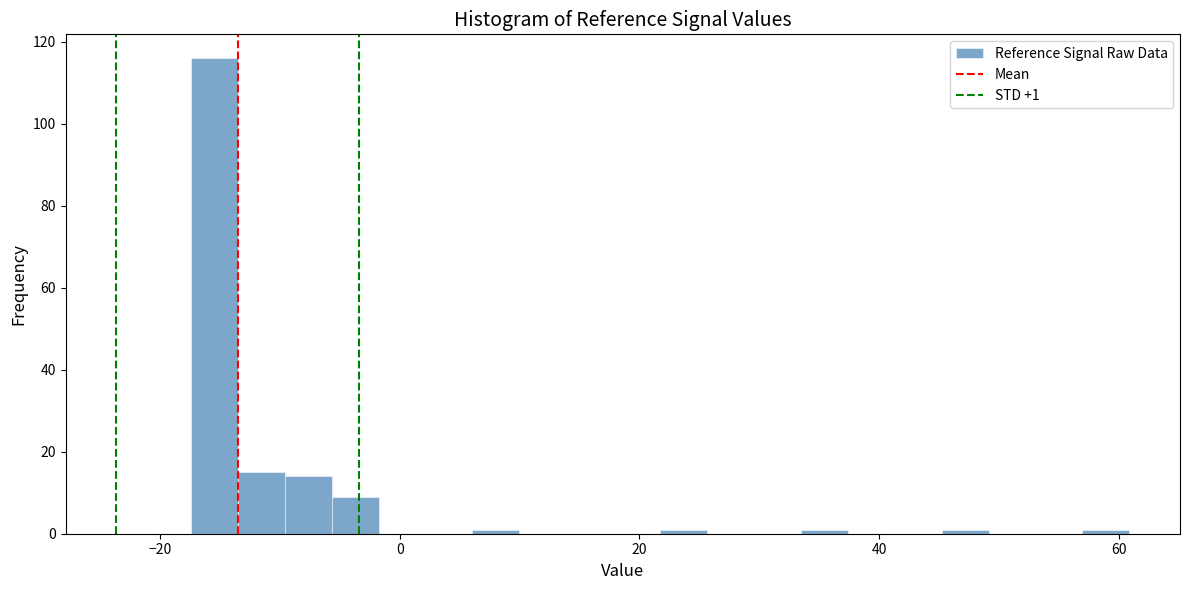

Read against the x-axis, roughly where is the centre of the tallest bar?

-16